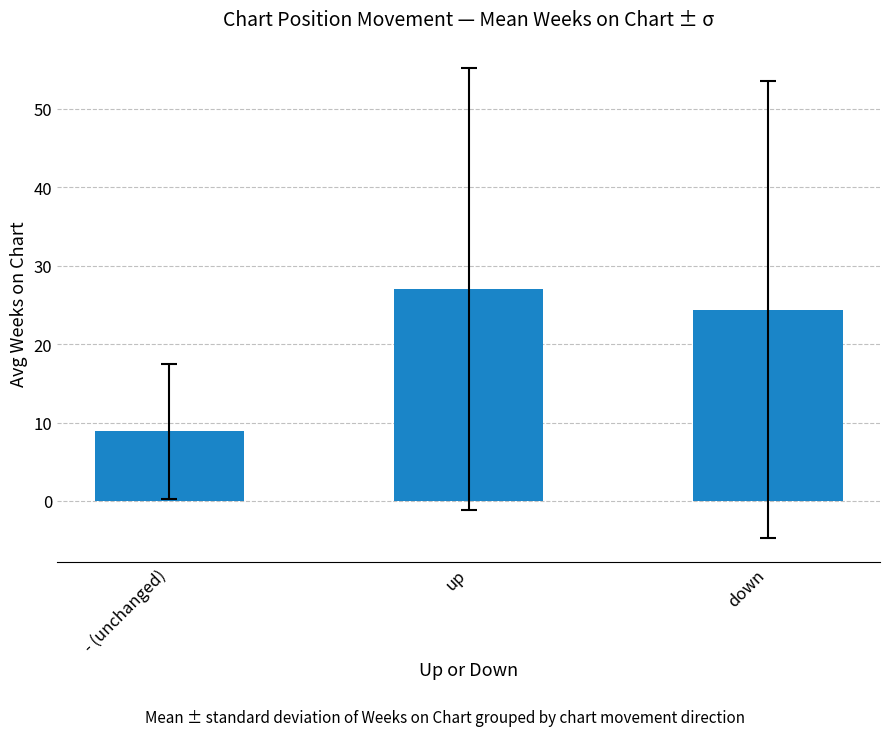

How many values exceed 24?

2